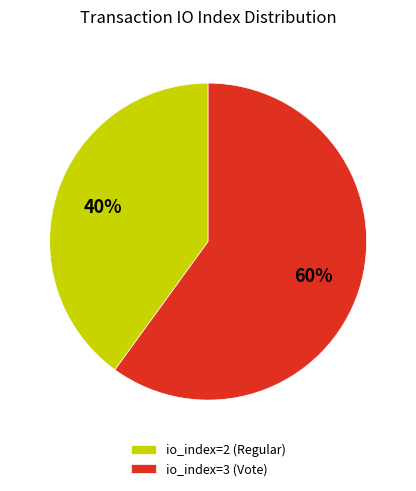

Count the number of slices in the pie.

2